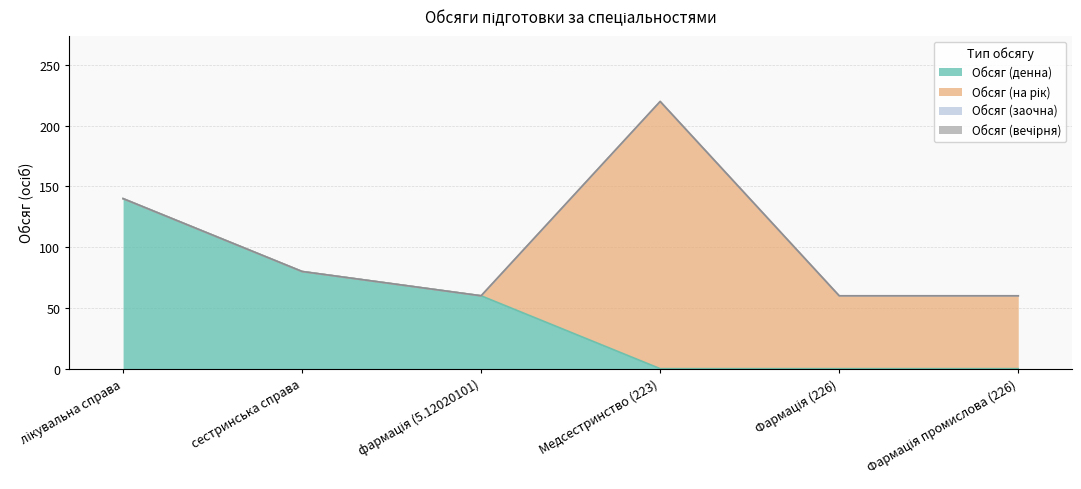

List the labels in order of Обсяг (на рік) value, smallest first.

лікувальна справа, сестринська справа, фармація (5.12020101), Фармація (226), Фармація промислова (226), Медсестринство (223)